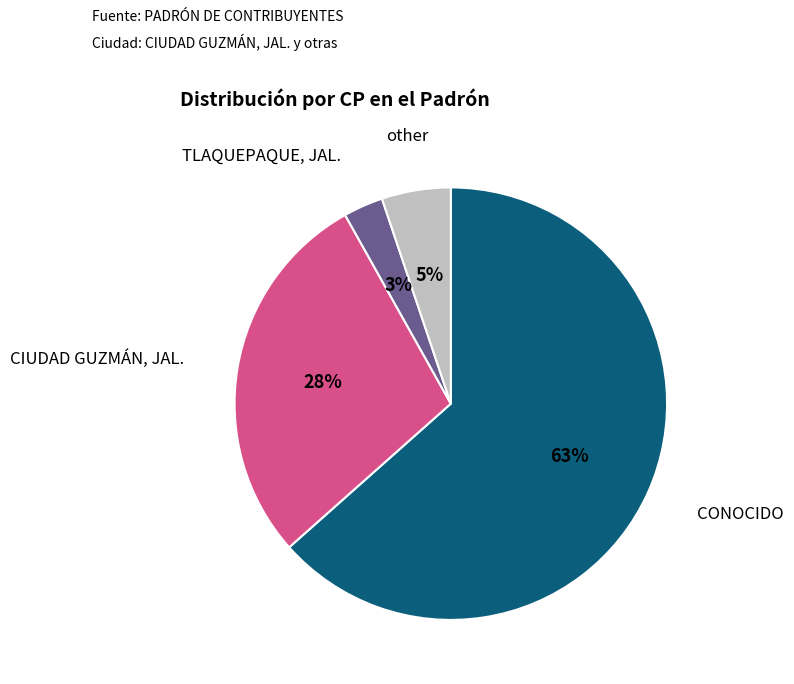

Is there any slice that represents more than half of the pie?

Yes